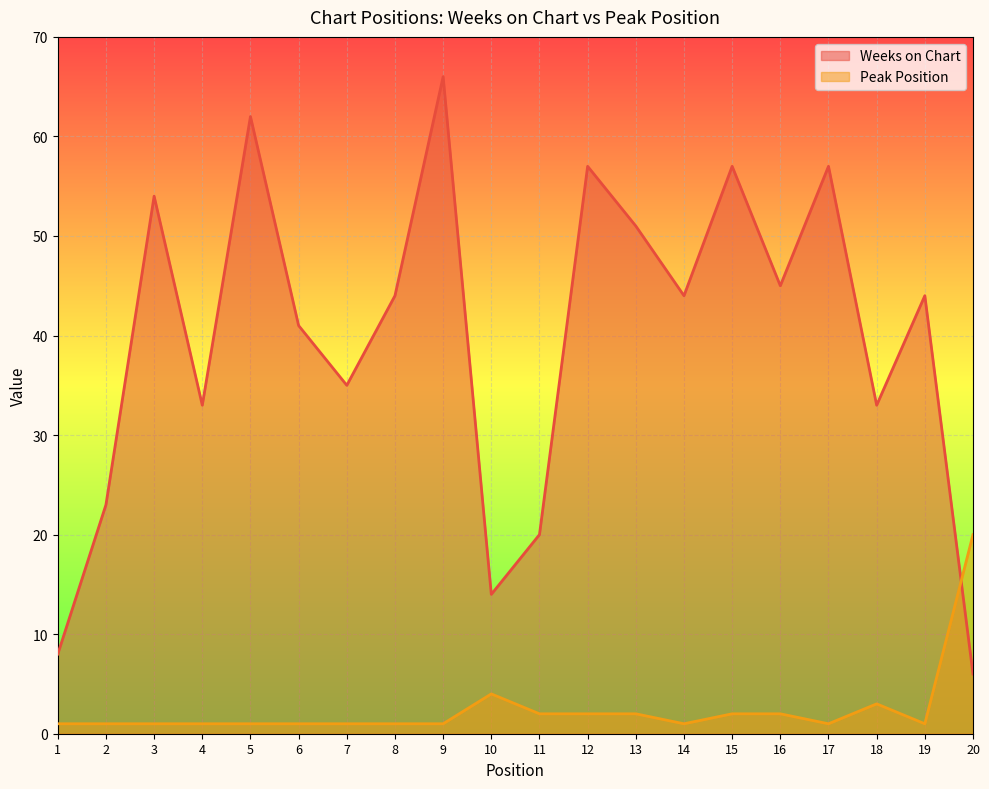

Rank the series at 7 from highest to lowest value.

Weeks on Chart, Peak Position